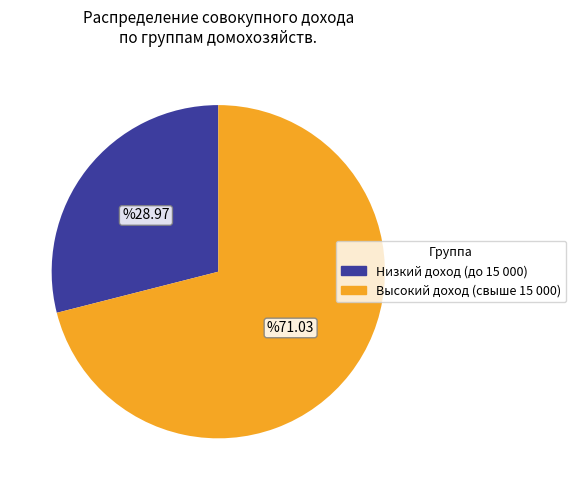

How many slices are in this pie chart?

2